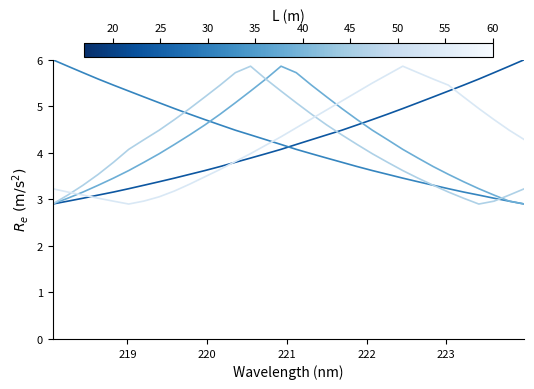

What is the greatest value displayed?

6.0